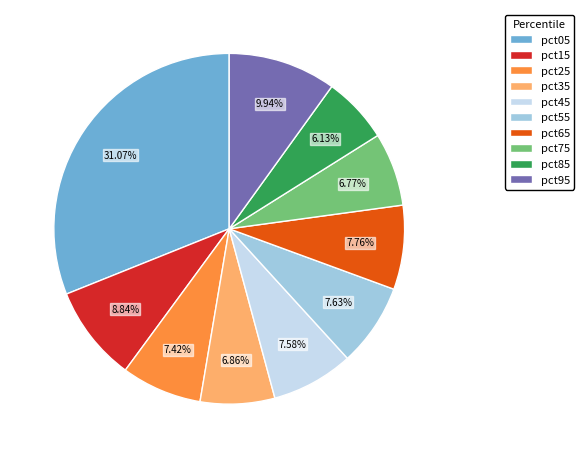

Which category has the smallest portion of the pie?

pct85